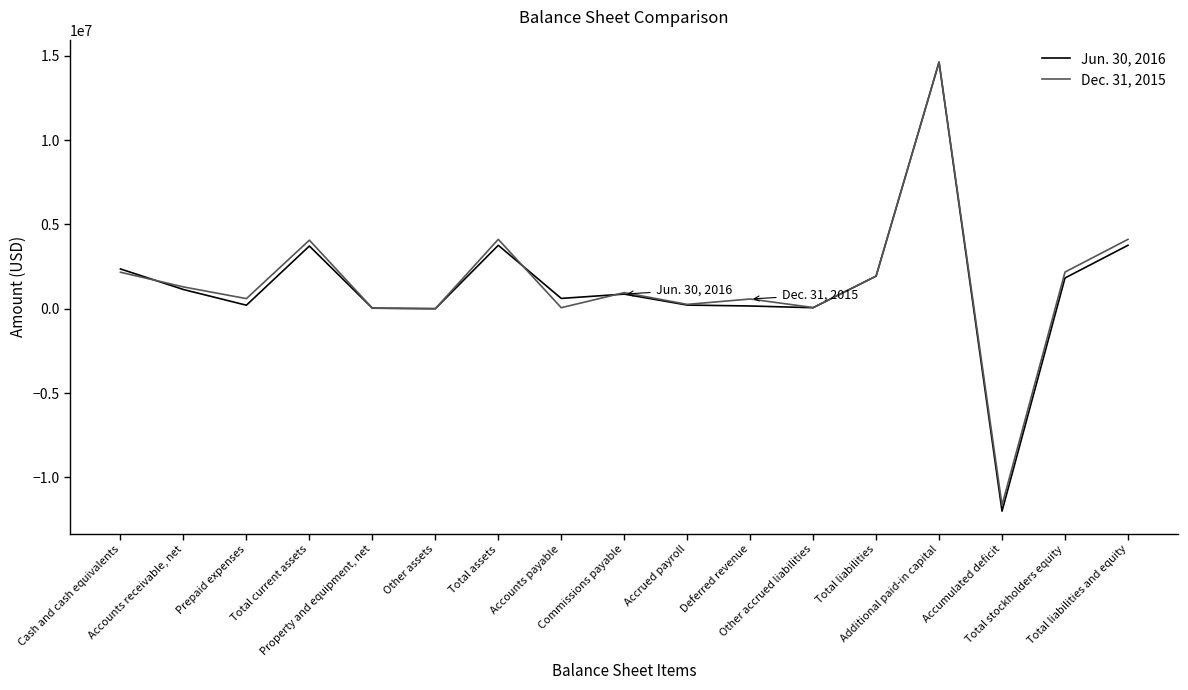

What is the difference between the second highest and minimum values in the Jun. 30, 2016 series?

15764612